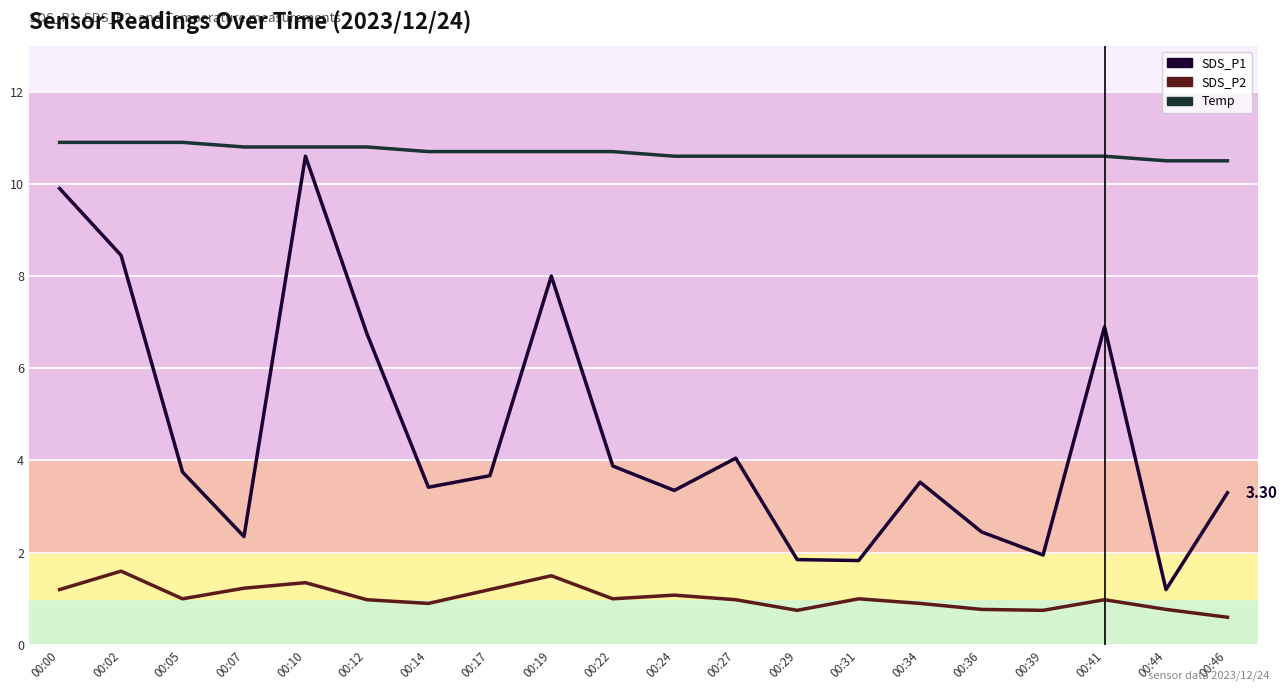

True or false: SDS_P2 and SDS_P1 intersect in this chart.

False